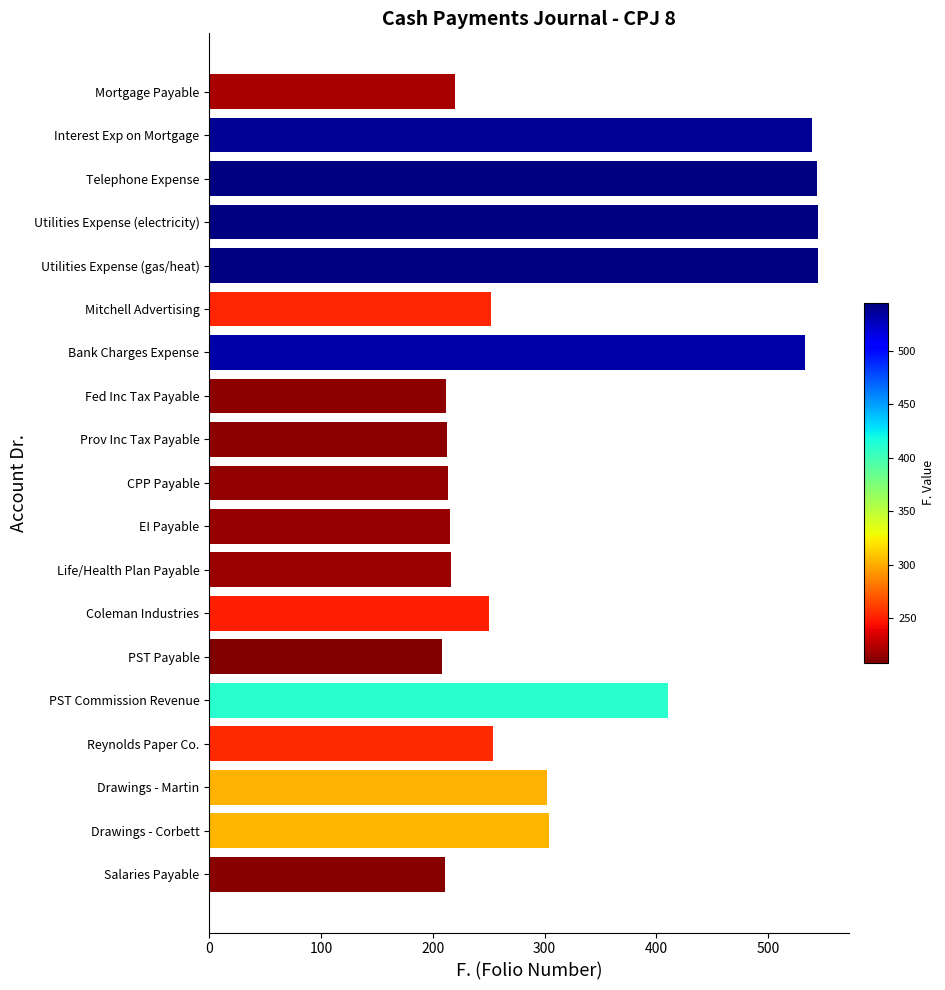

Read the value at Utilities Expense (gas/heat).

545